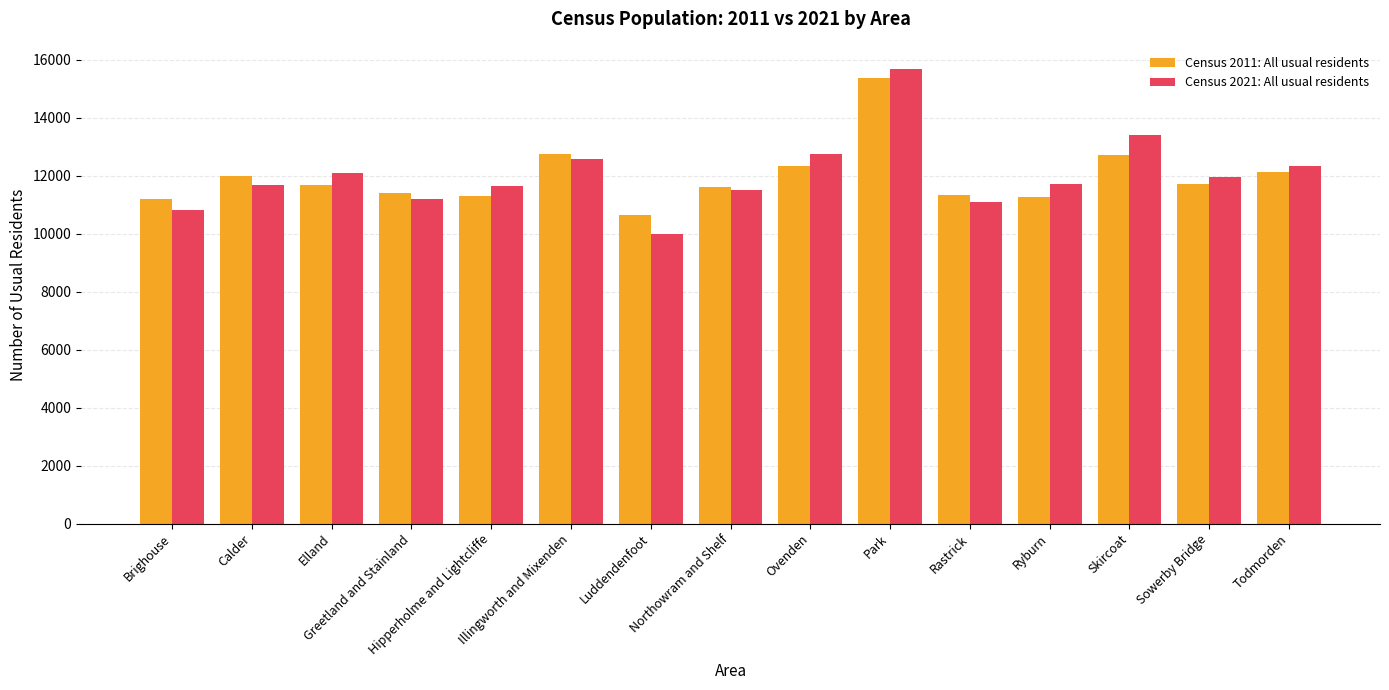

The Census 2021: All usual residents series shows 11956 at Sowerby Bridge. True or false?

True